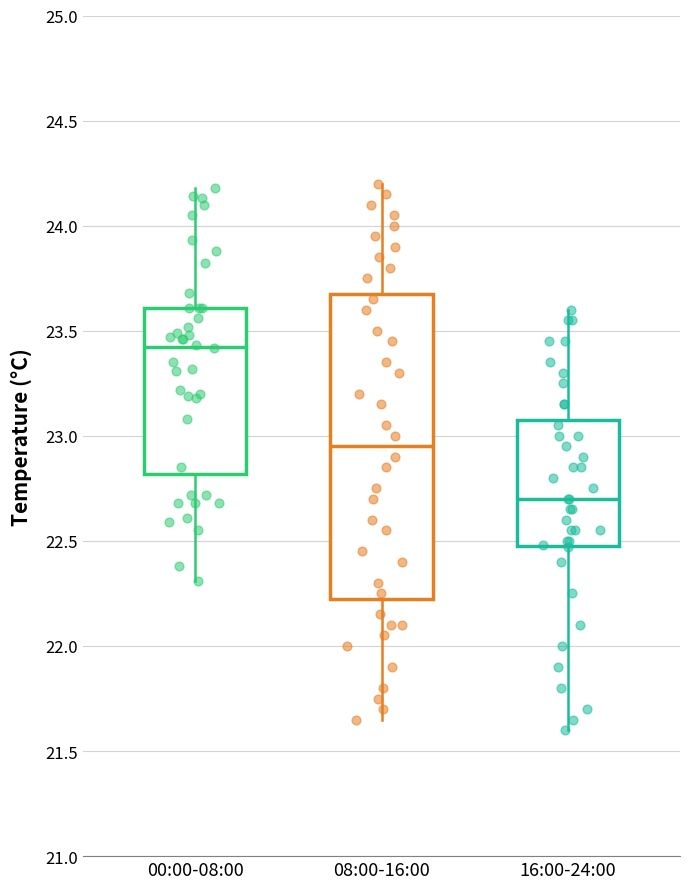

Reading left to right, read every box against the y-axis: the position of its median line, the range the box covers, and the ends of its whiskers. The values are not printed on the chart, so give them approximately, as read against the axis.

00:00-08:00: median 23.45, box 22.80 to 23.60, whiskers 22.30 to 24.20
08:00-16:00: median 22.95, box 22.25 to 23.70, whiskers 21.65 to 24.20
16:00-24:00: median 22.70, box 22.50 to 23.10, whiskers 21.60 to 23.60